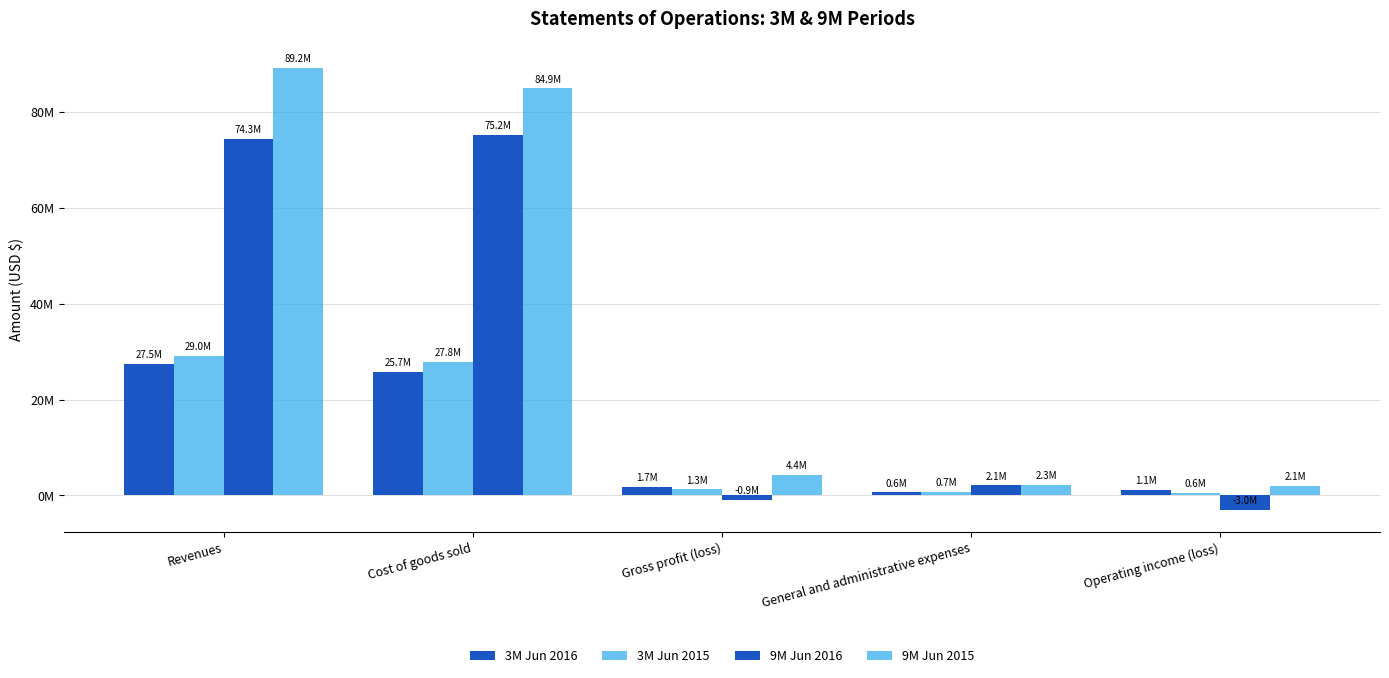

What is the value of the 9M Jun 2015 bar at the 4th from the left?

2278704